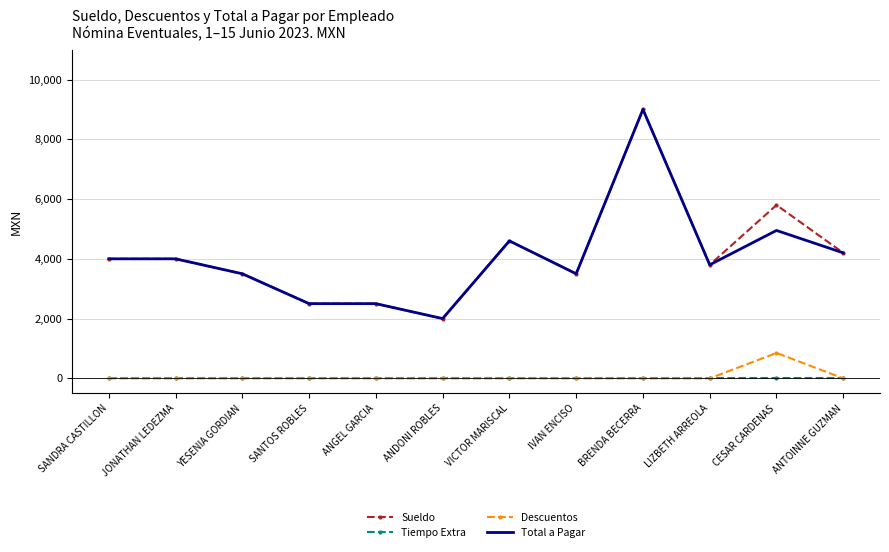

True or false: Total a Pagar and Tiempo Extra intersect in this chart.

False